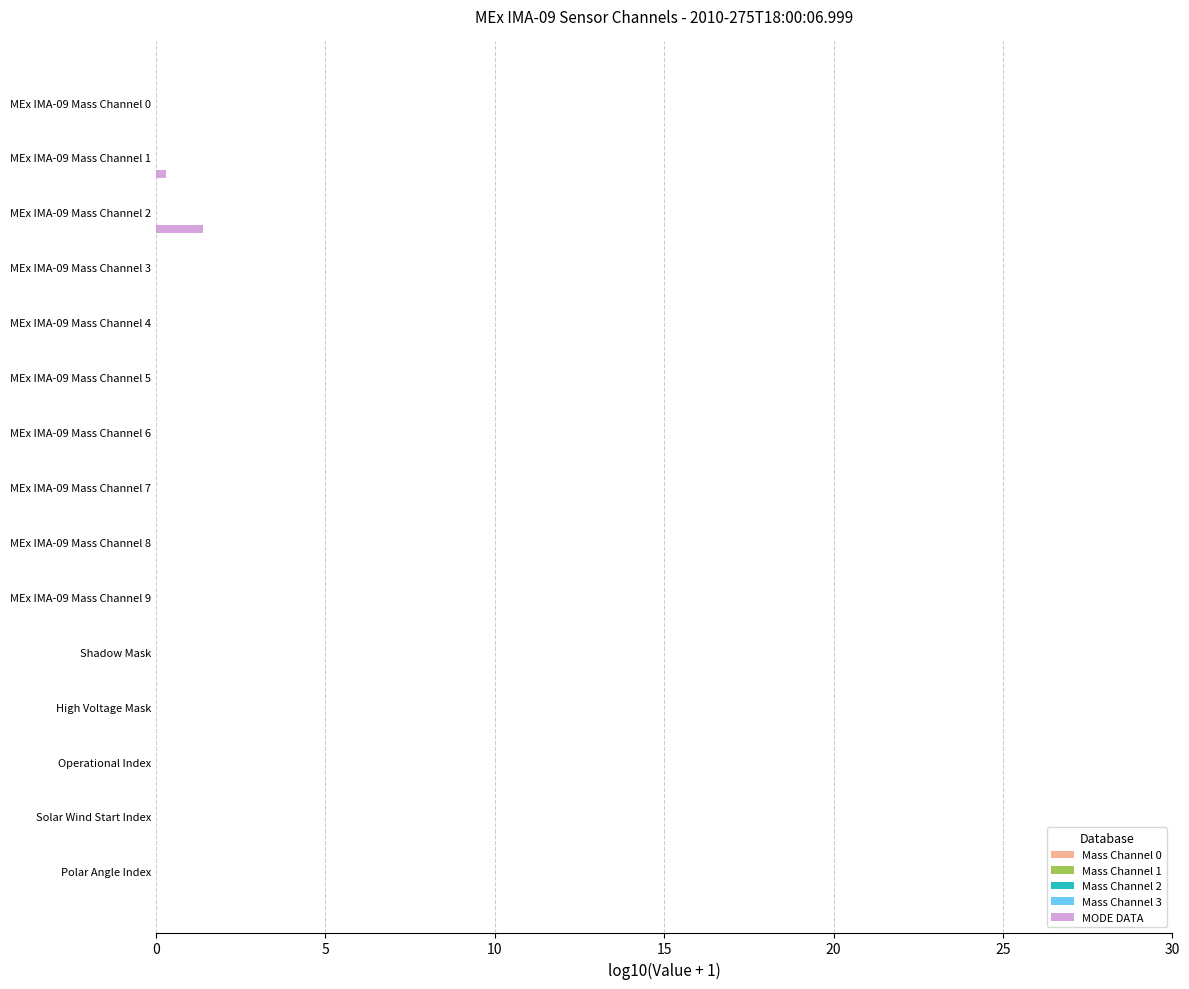

What is the sum of all values?

1.7